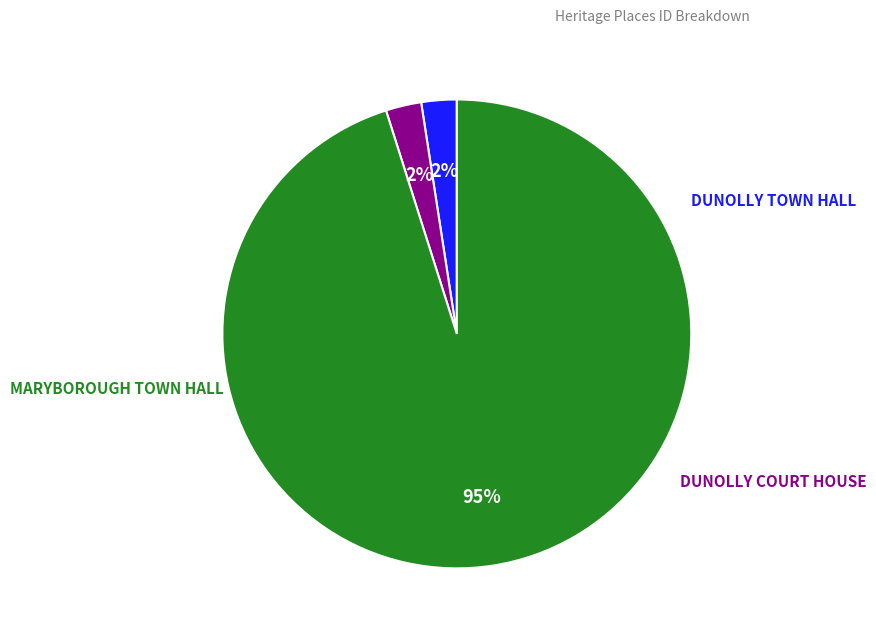

To the nearest percent, what is the combined percentage of DUNOLLY COURT HOUSE and MARYBOROUGH TOWN HALL?

98%